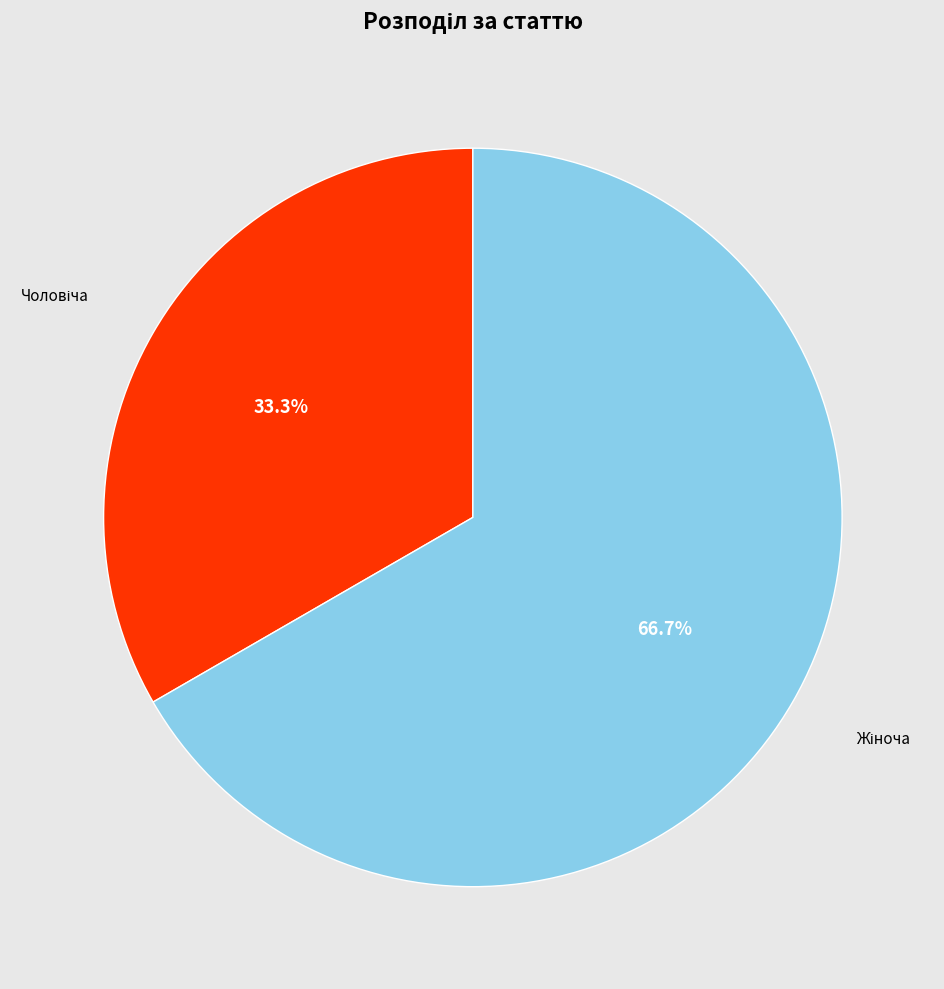

How many slices are in this pie chart?

2